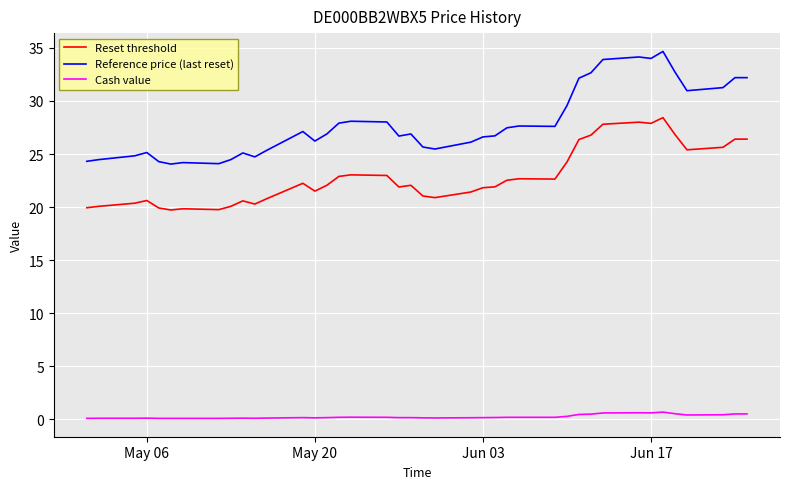

True or false: Reset threshold and Cash value cross at least once.

False